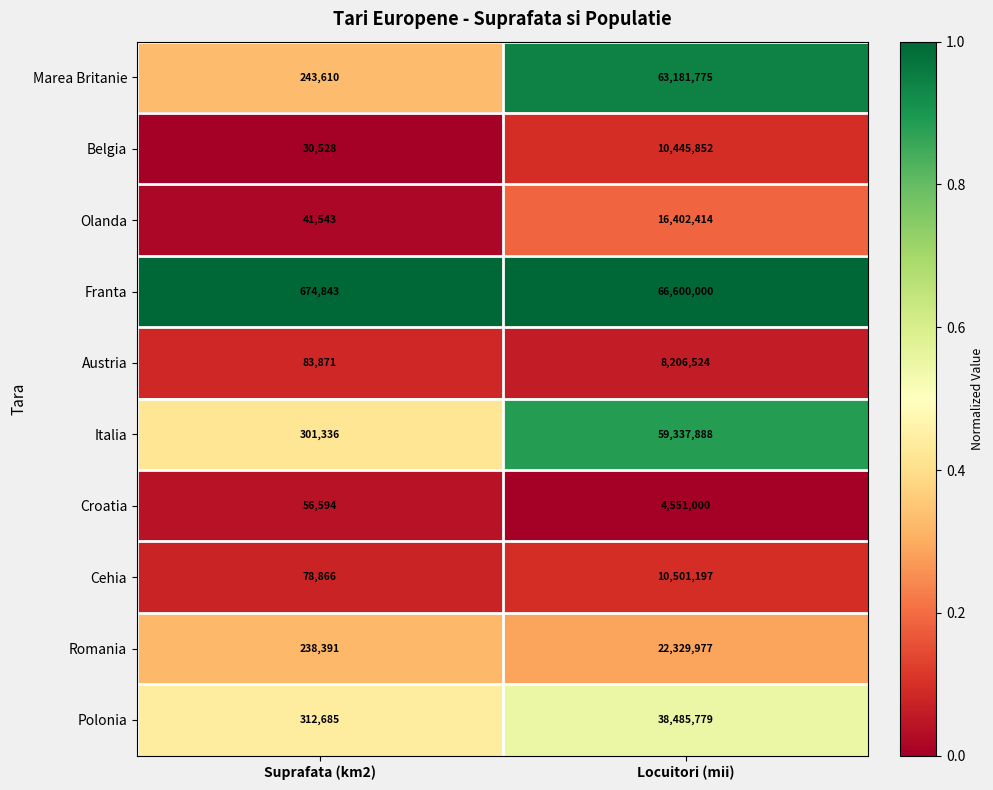

What is the approximate value of Franta at Suprafata (km2), to the nearest 10?

674840